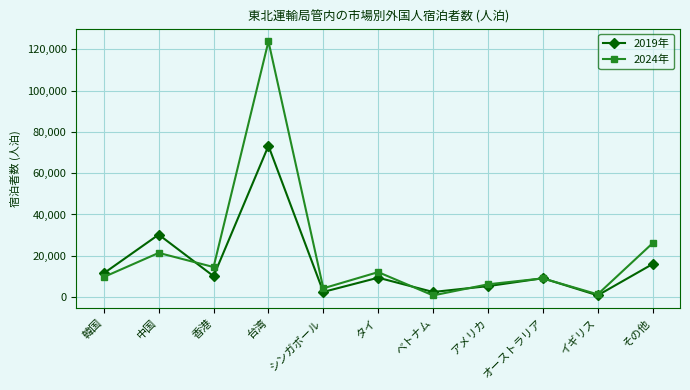

What is the minimum value shown in the chart?

810